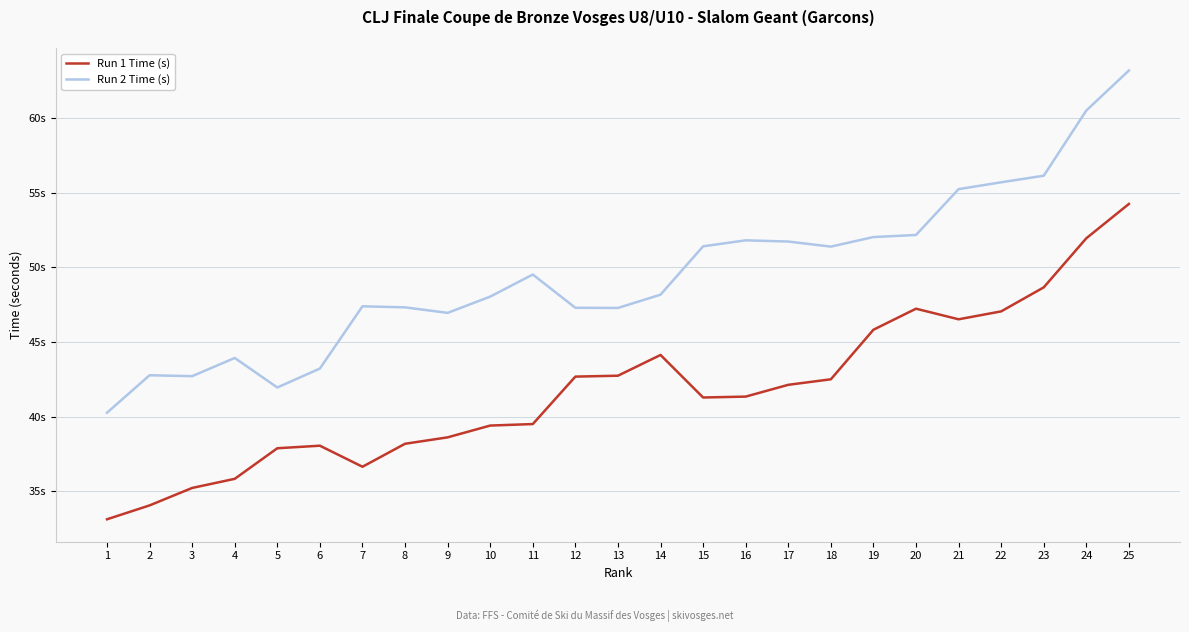

Does the chart have visible grid lines?

Yes